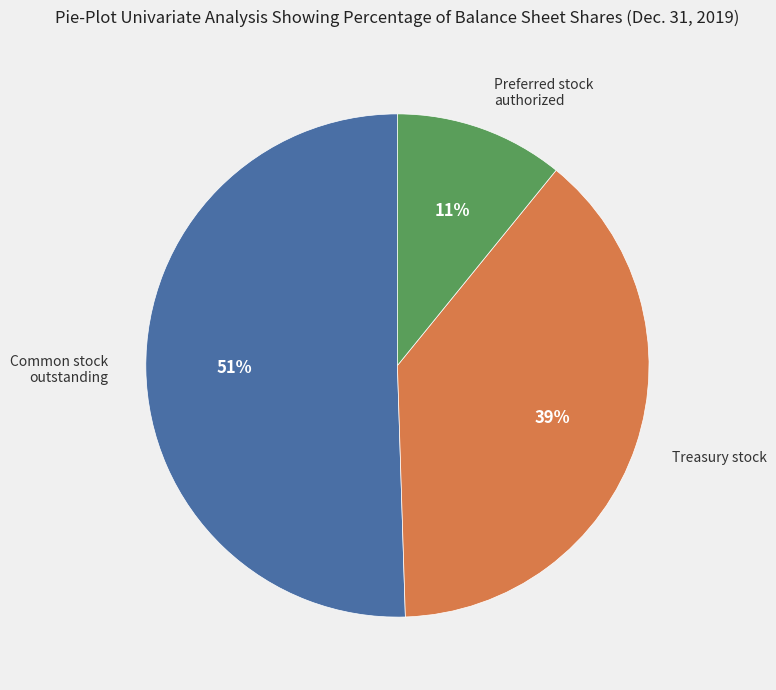

Does any single category account for the majority?

Yes